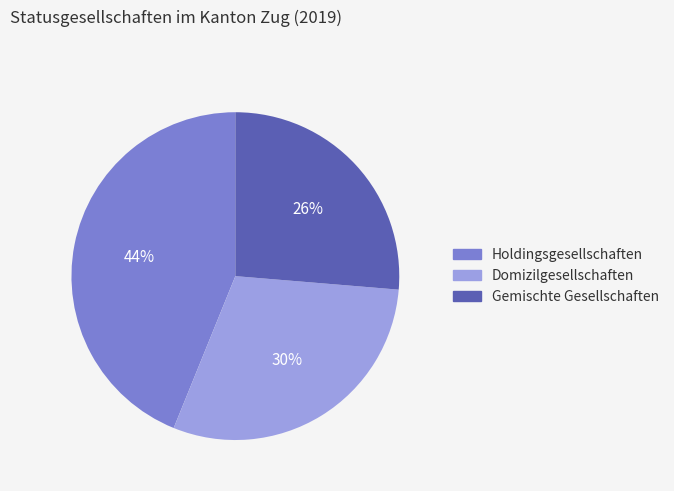

To the nearest percent, what is the combined percentage of Holdingsgesellschaften and Gemischte Gesellschaften?

70%